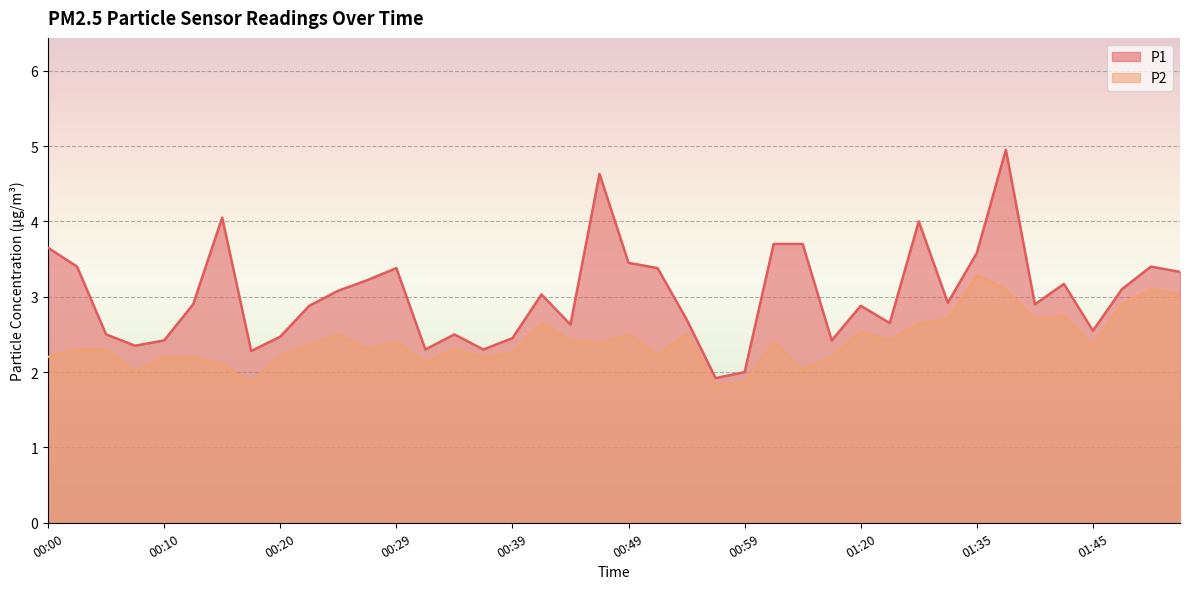

What is the sum of the P1 values at 00:12 and 00:56?

4.8